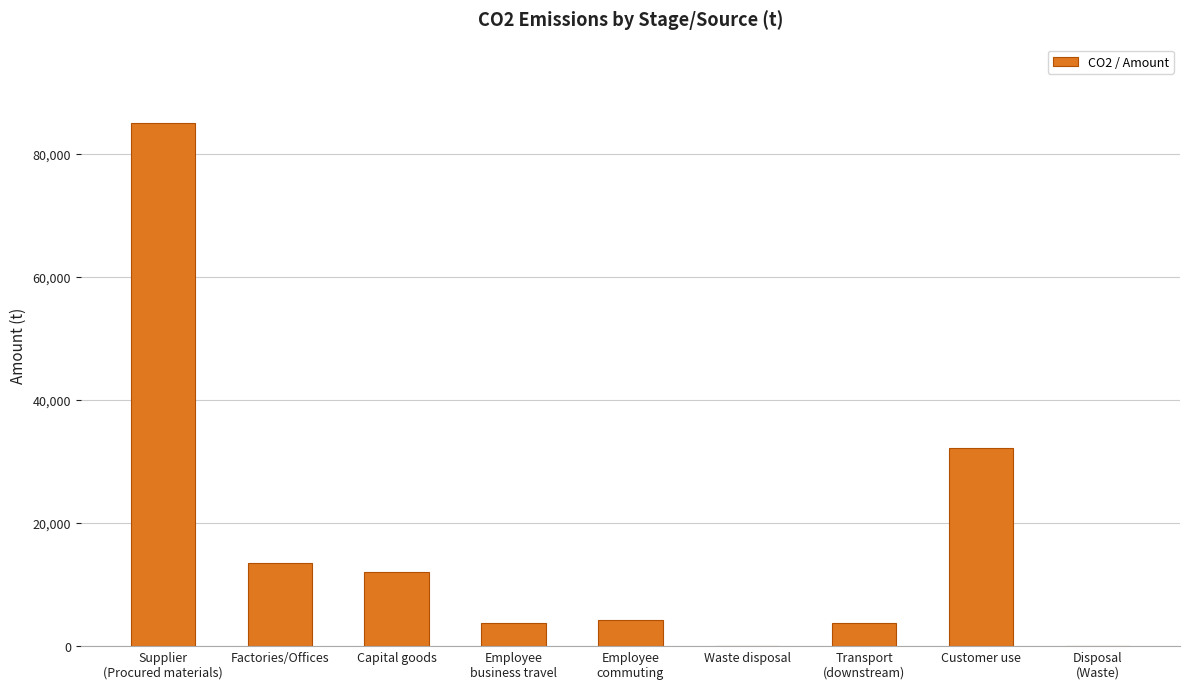

What is the greatest value displayed?

85031.9